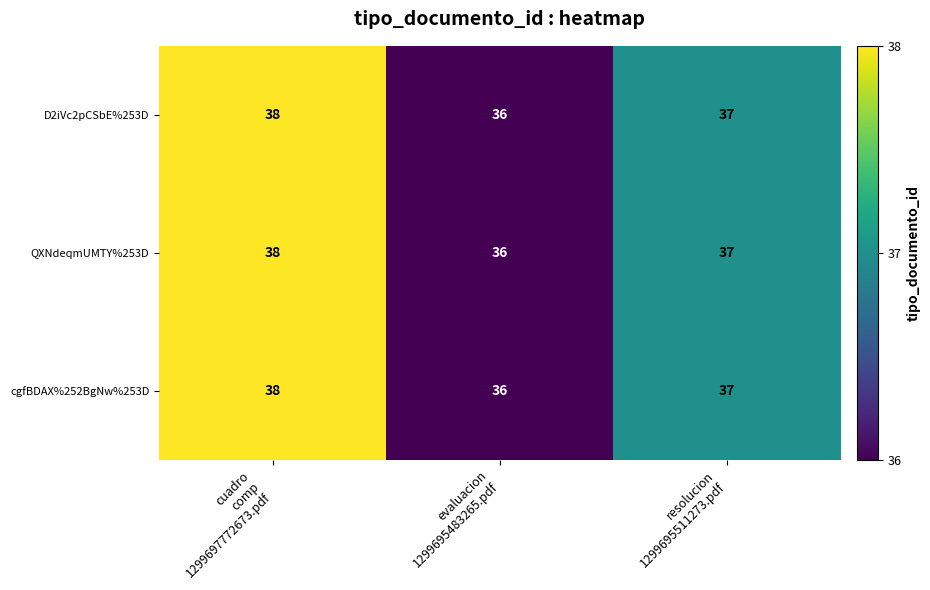

Count the cgfBDAX%252BgNw%253D values in the range 36 to 38.

3